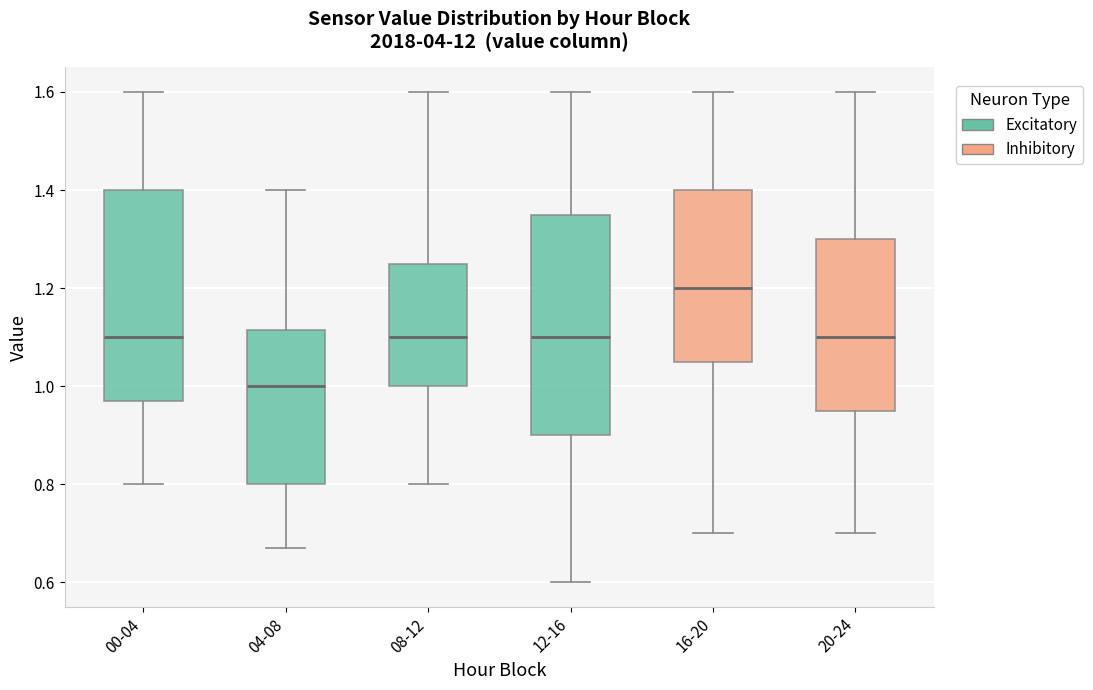

Where does the lower whisker of the box for 16-20 end on the y-axis? The values are not printed on the chart, so give them approximately, as read against the axis.

0.70